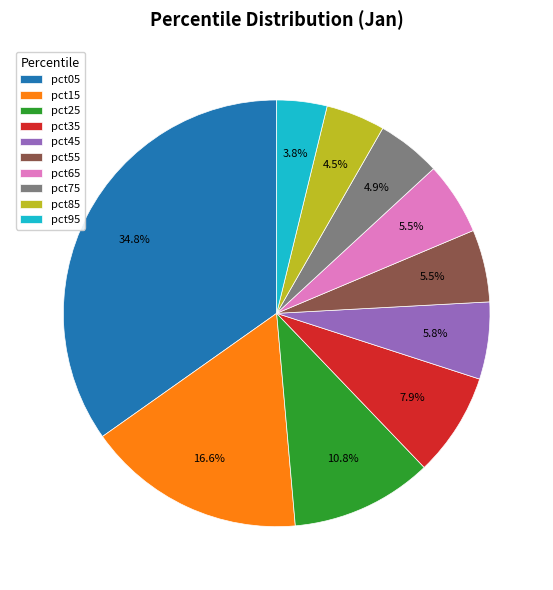

Does pct65 account for over 50% of the chart?

No